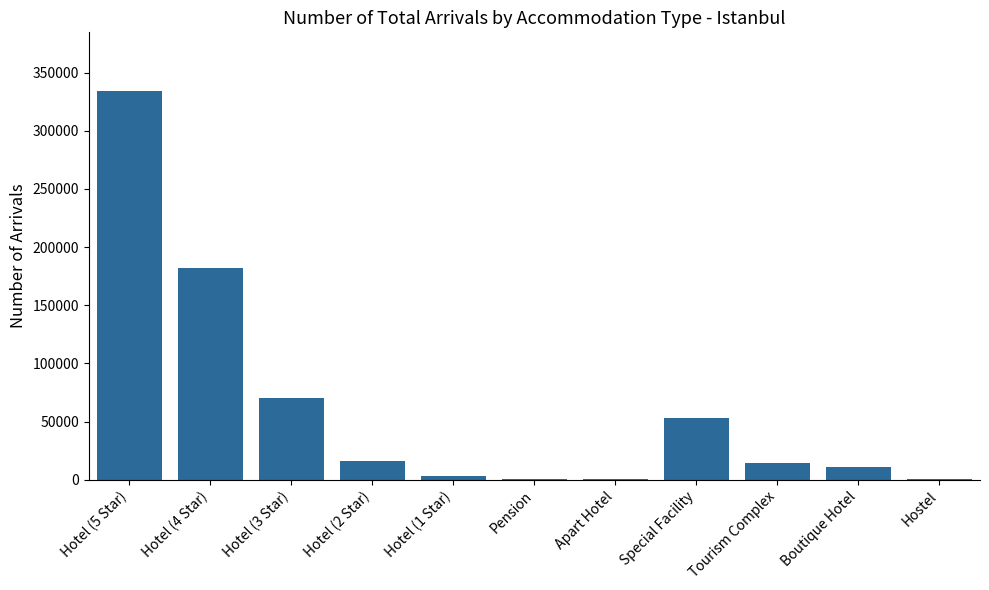

At which label is the value closest to 167478?

Hotel (4 Star)